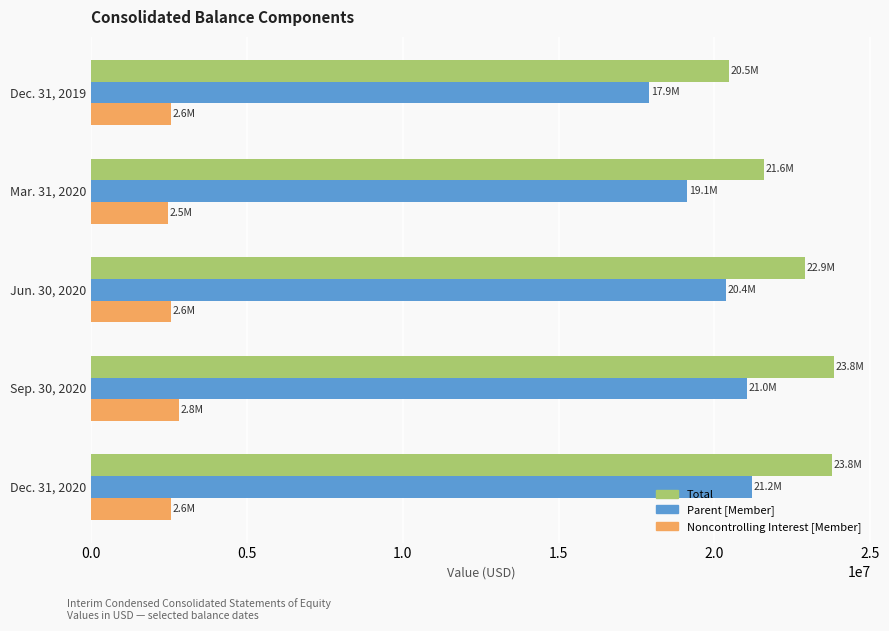

Which series has the widest spread of values?

Total